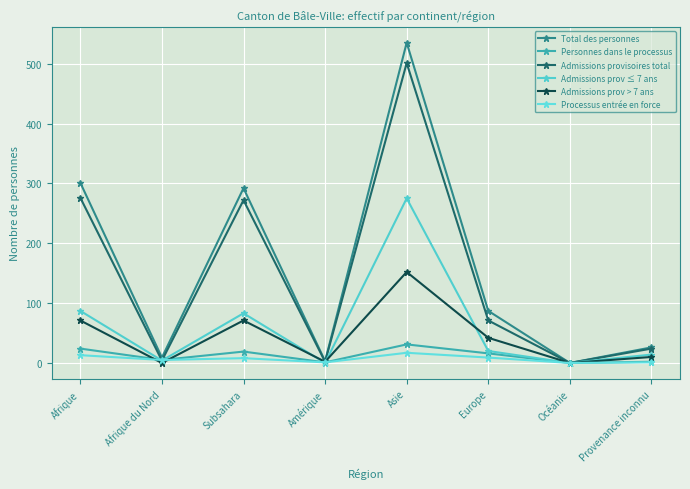

Rank the series at Afrique from lowest to highest value.

Processus entrée en force, Personnes dans le processus, Admissions prov > 7 ans, Admissions prov ≤ 7 ans, Admissions provisoires total, Total des personnes